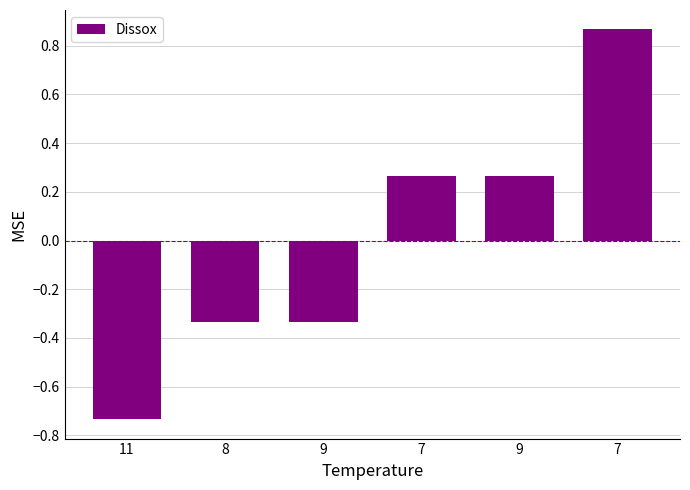

Reading left to right, extract all data points from this chart.

-0.7	-0.3	-0.3	0.3	0.3	0.9